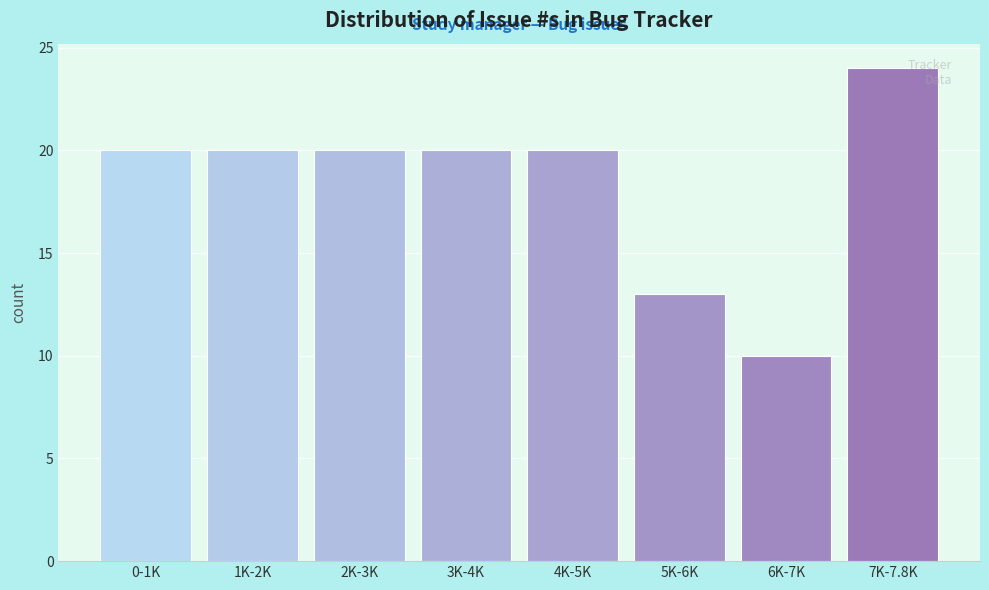

Reading left to right, list all the values displayed in this chart.

0-1K=20	1K-2K=20	2K-3K=20	3K-4K=20	4K-5K=20	5K-6K=13	6K-7K=10	7K-7.8K=24